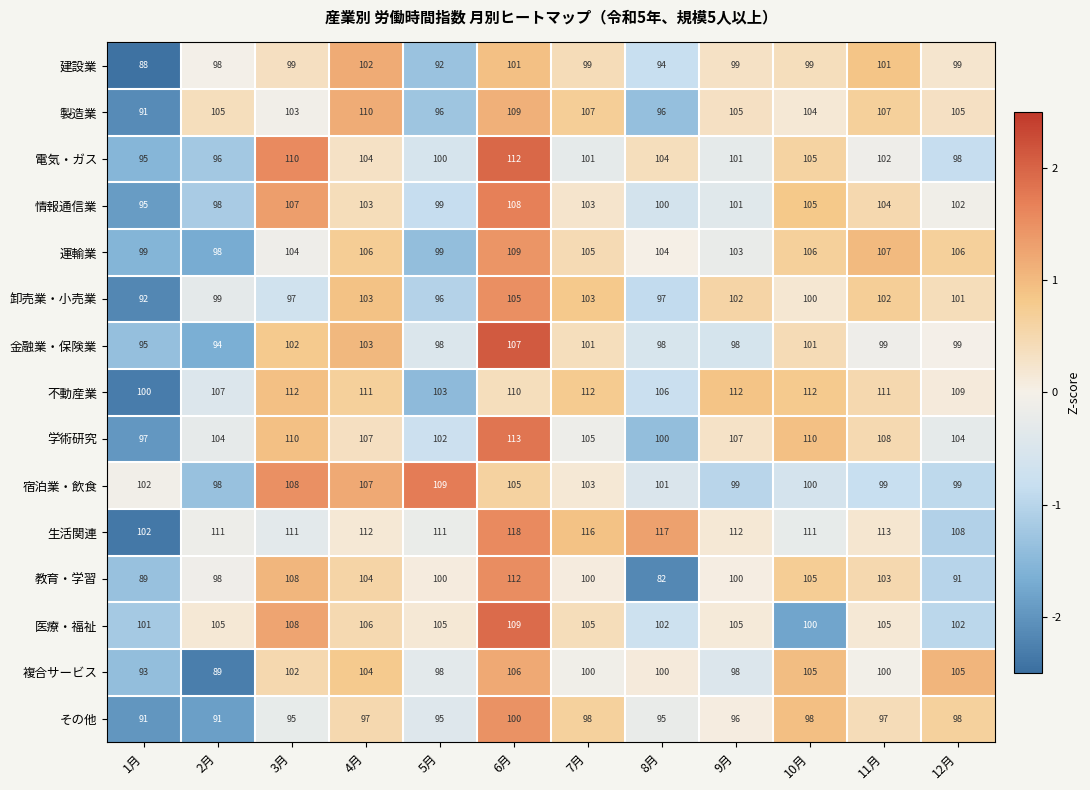

What is the average value of the その他 series?

96